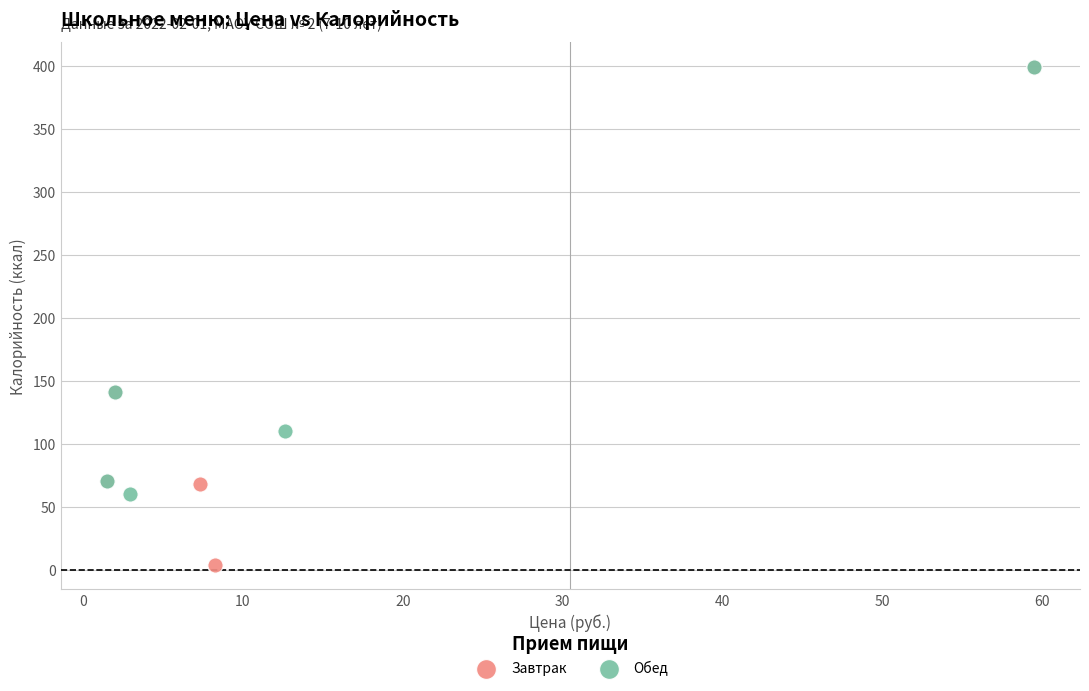

Which series contains the lowest Y value?

Завтрак